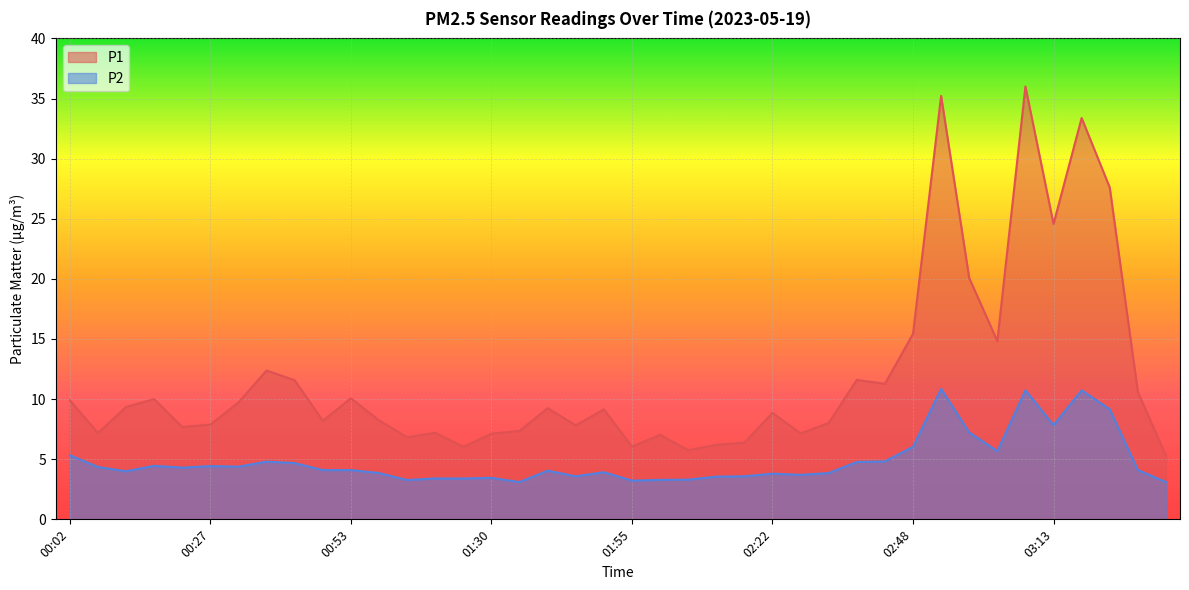

How many lines are shown in the chart?

2